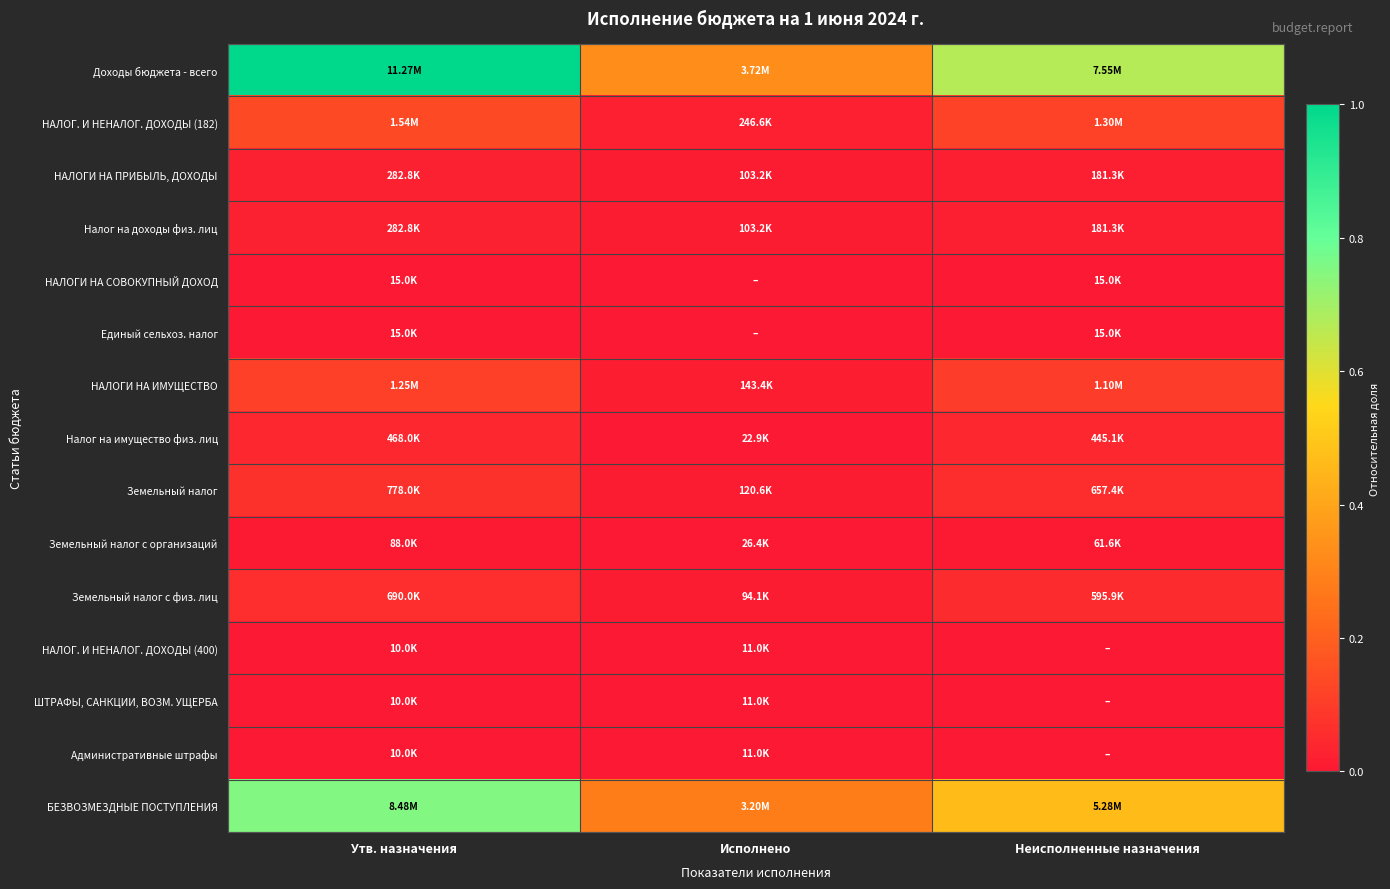

What is the greatest value displayed?

1.0